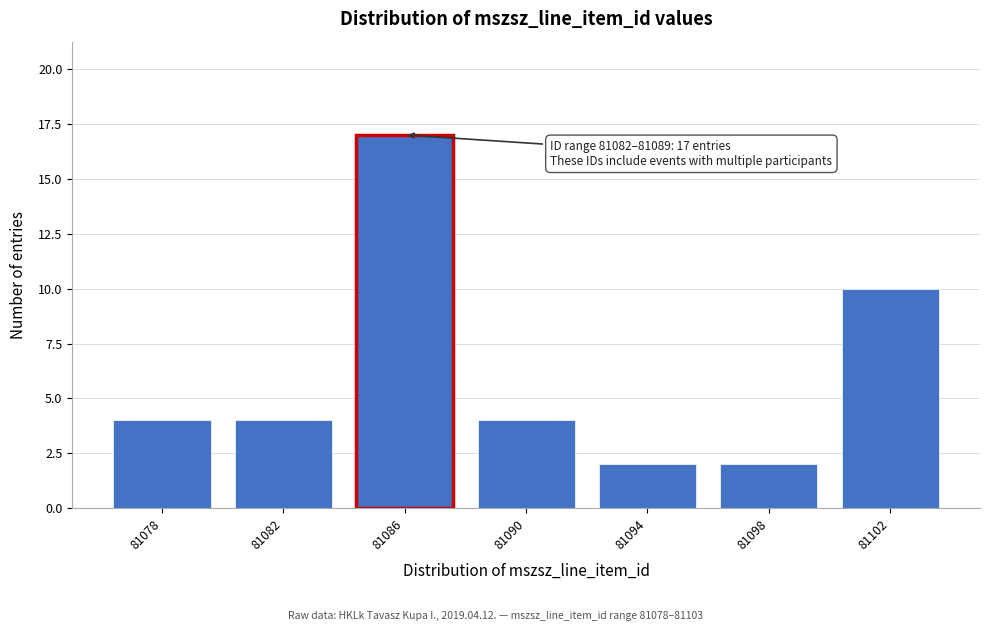

Reading right to left, extract all data points from this chart.

10	2	2	4	17	4	4